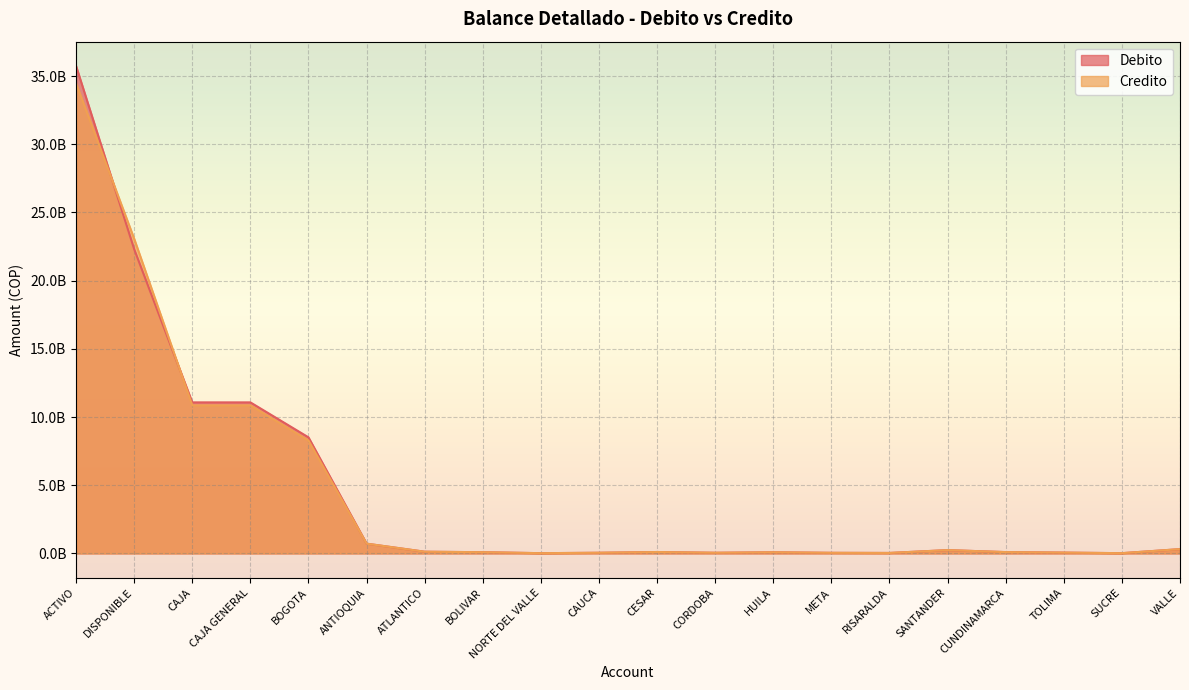

At which category is the sum across all series the highest?

ACTIVO